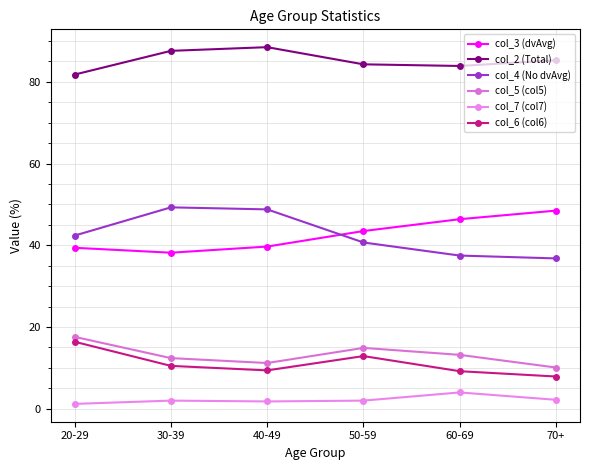

What is the difference between the col_2 (Total) values at 60-69 and 30-39?

3.7